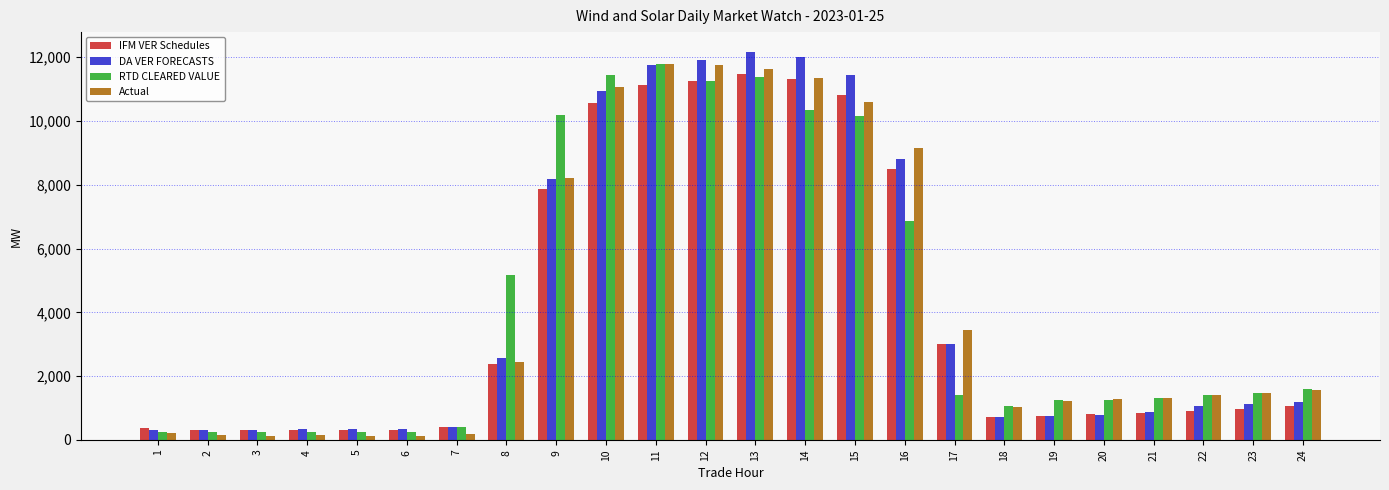

How many values in the RTD CLEARED VALUE series exceed 1400?

12